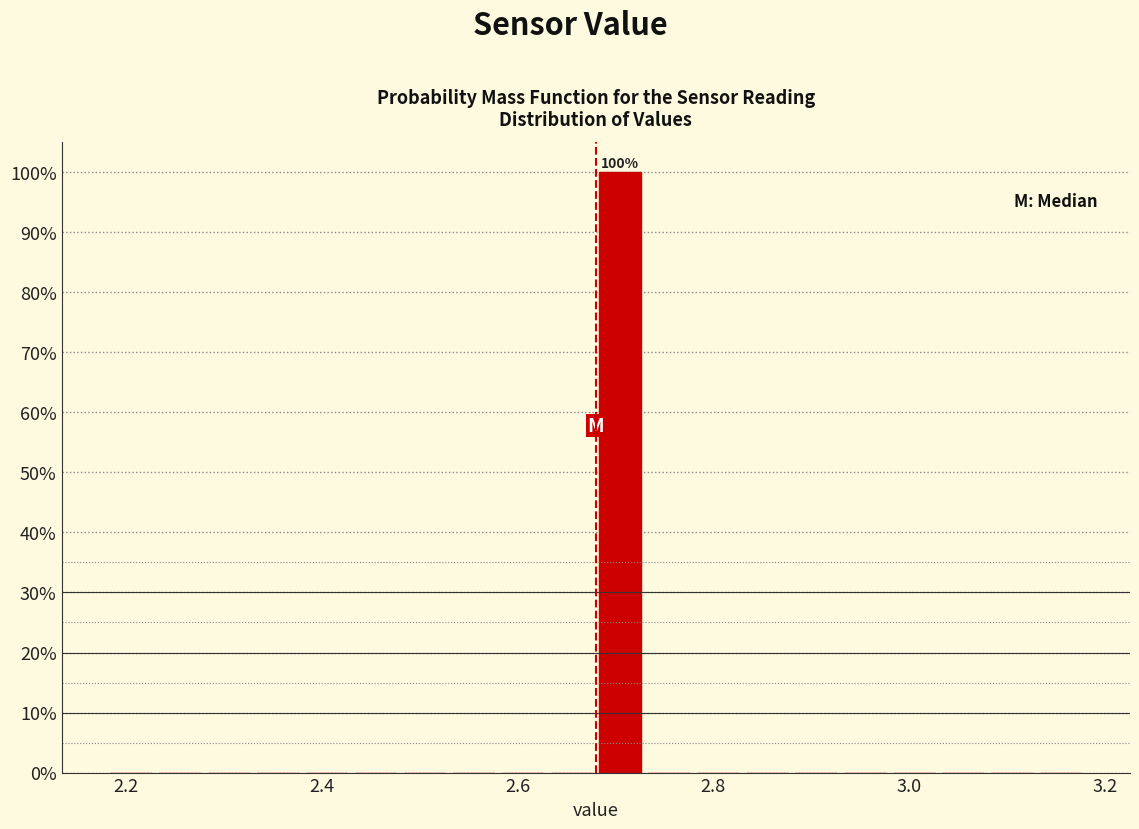

Read against the x-axis, roughly where is the centre of the tallest bar?

2.70